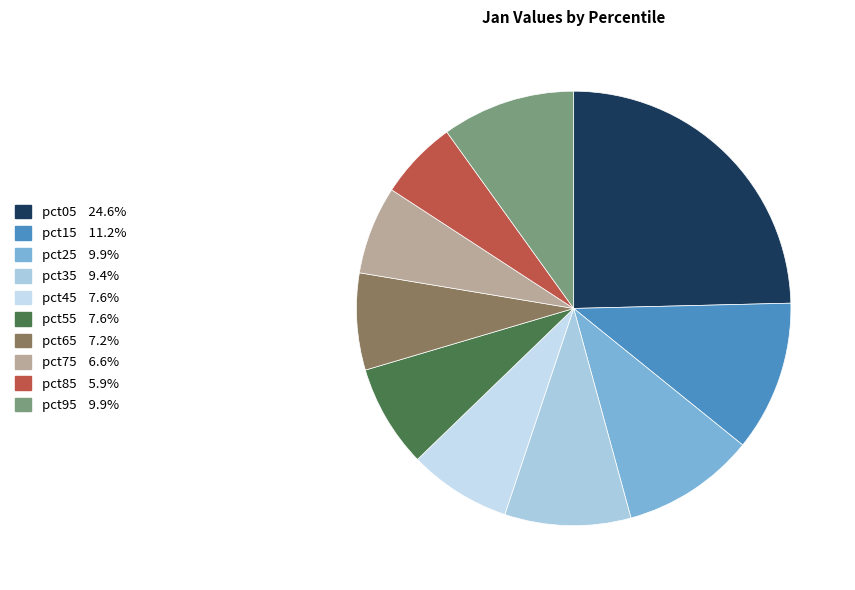

How many slices are in this pie chart?

10